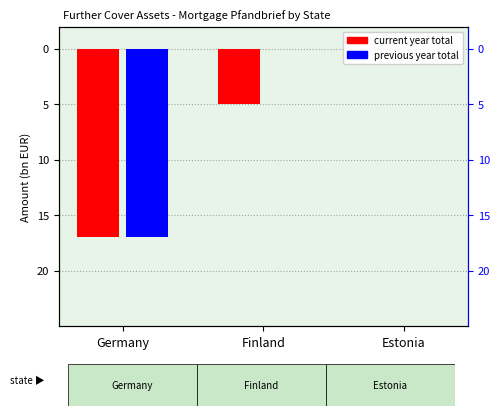

Reading right to left, transcribe all the data shown in this chart.

Total: 0	-5	-17
Previous Year: 0	0	-17